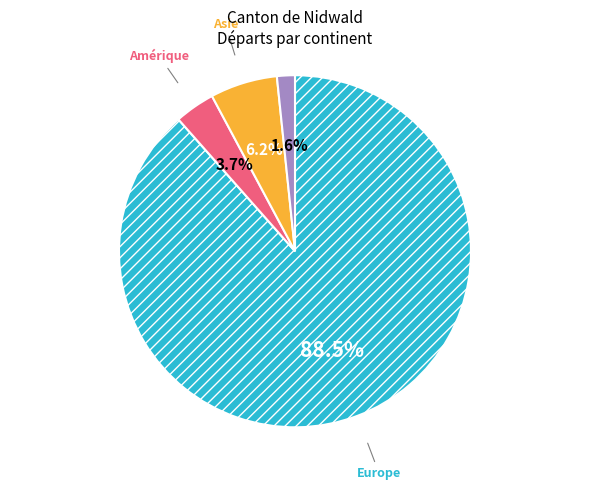

Is Europe the majority of the pie?

Yes